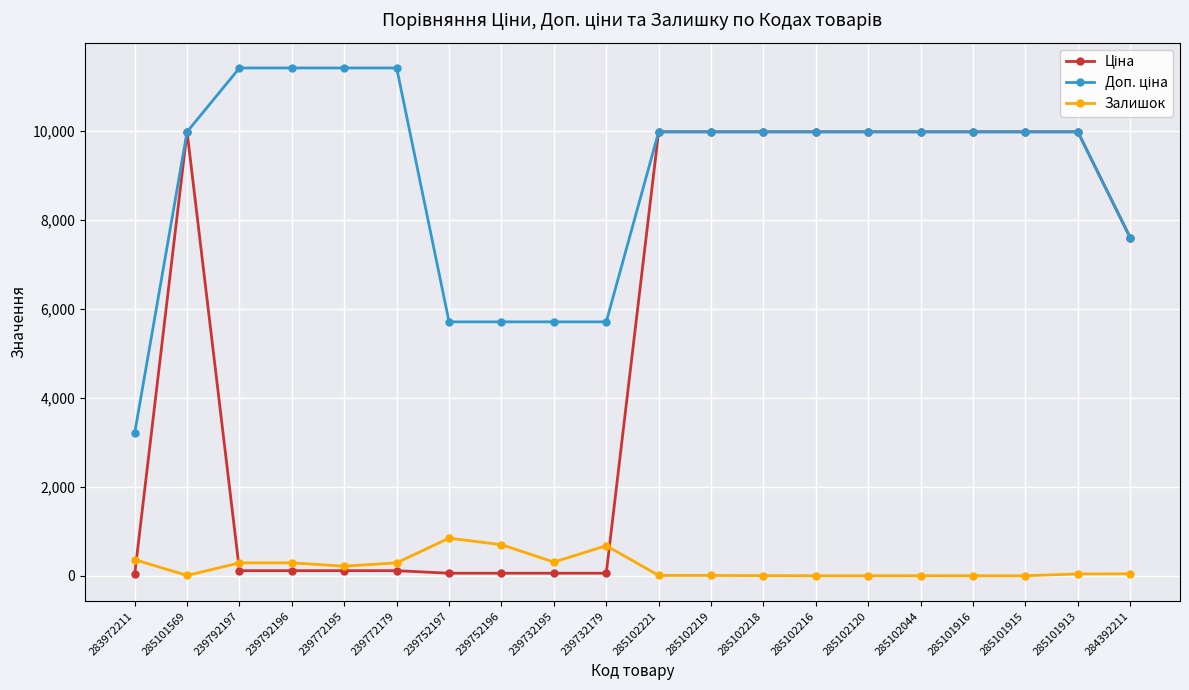

What is the maximum value shown in the chart?

11410.0